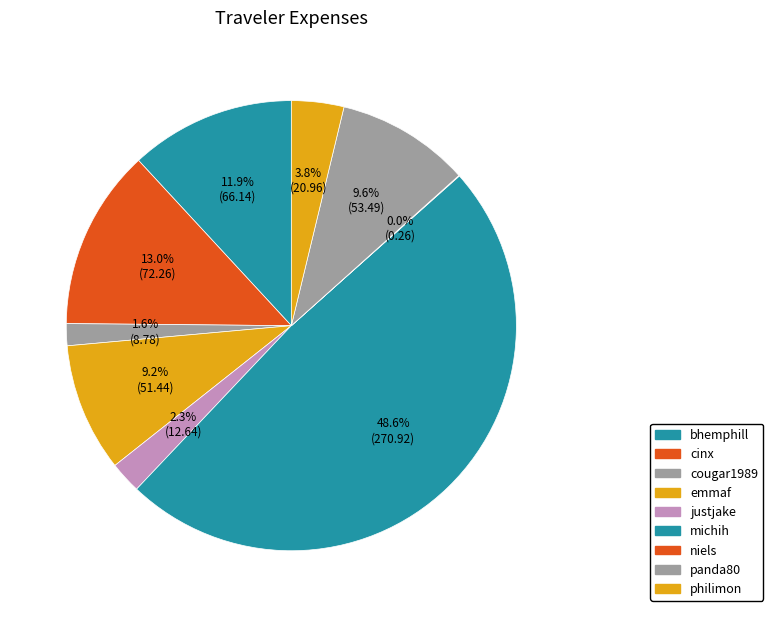

How many segments does this pie chart have?

9